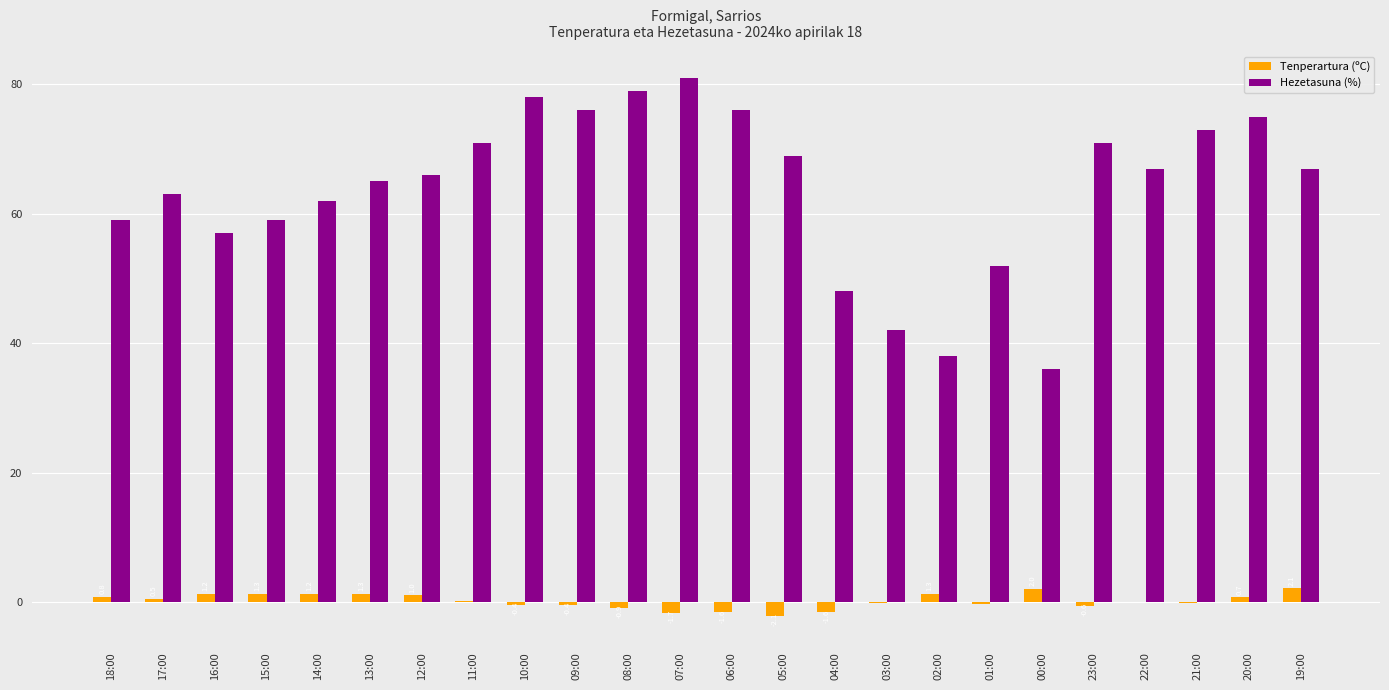

Which category has the highest value in the Hezetasuna (%) series?

07:00